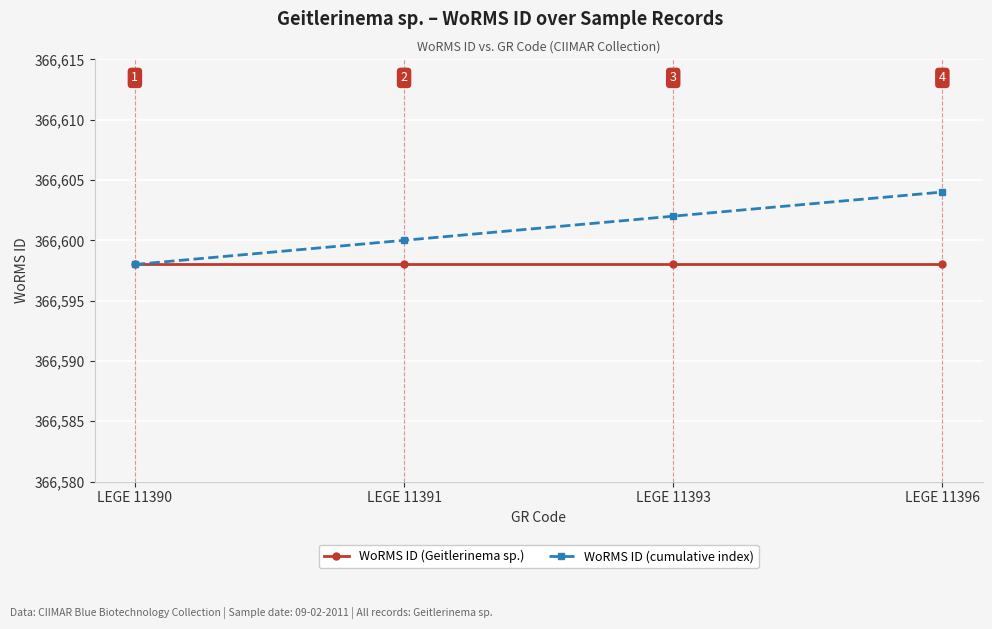

What is the sum of the WoRMS ID (Geitlerinema sp.) values at LEGE 11396 and LEGE 11390?

733196